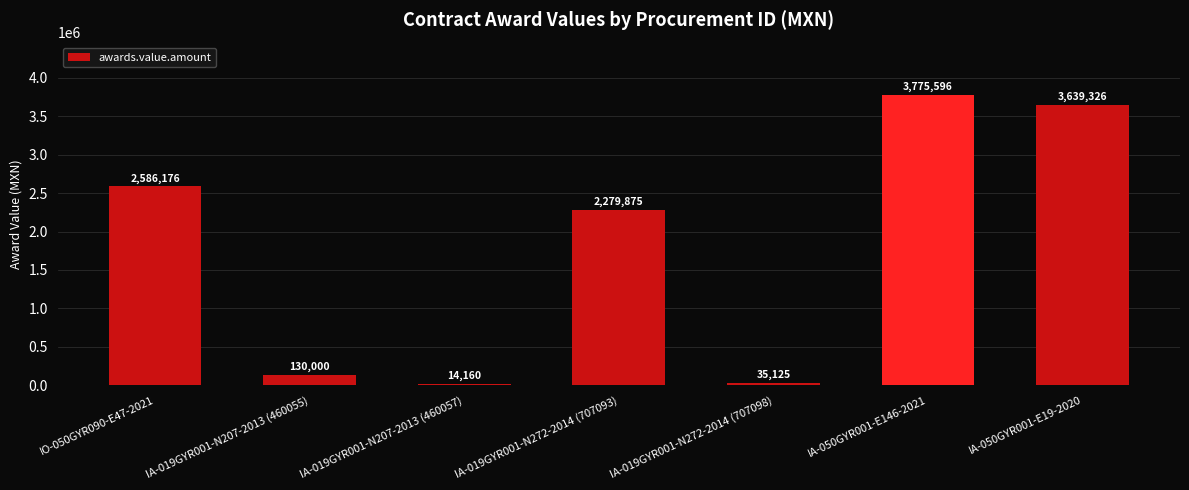

At which category does the chart reach its minimum across all series?

IA-019GYR001-N207-2013 (460057)